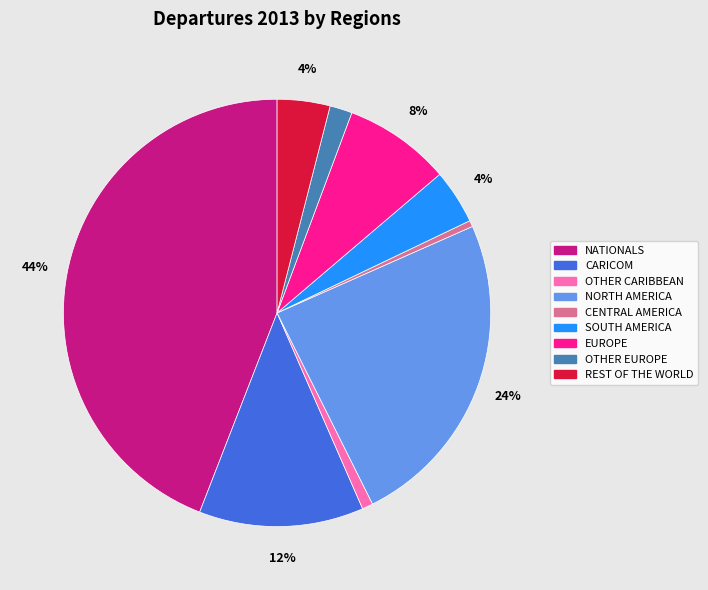

Which slice is the largest?

NATIONALS